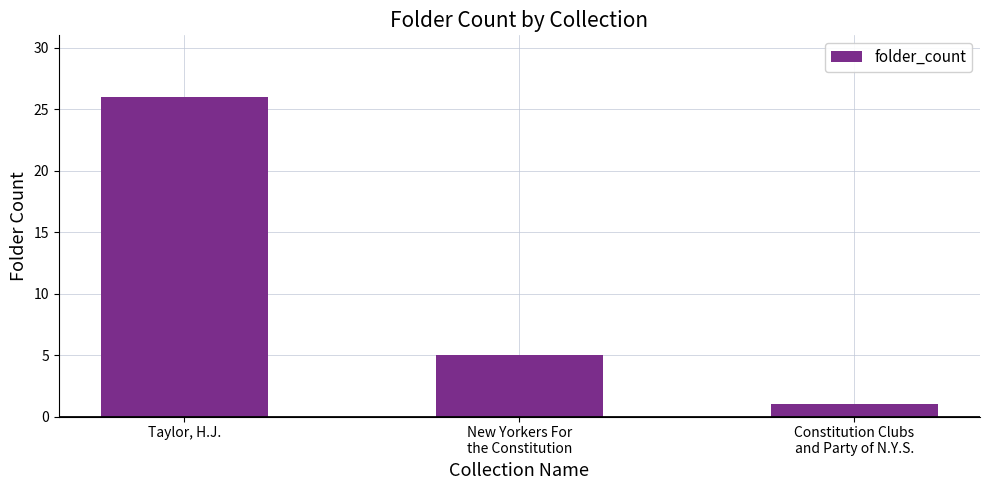

The value at Taylor, H.J. is 26. True or false?

True